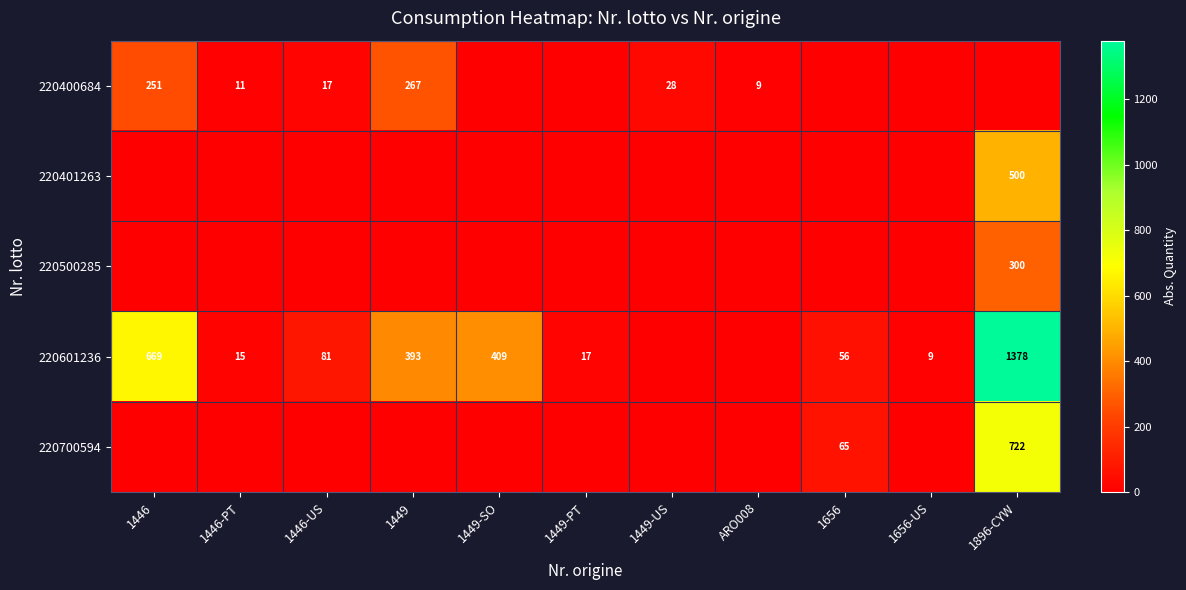

The value of 220700594 at 1896-CYW is 722. True or false?

True